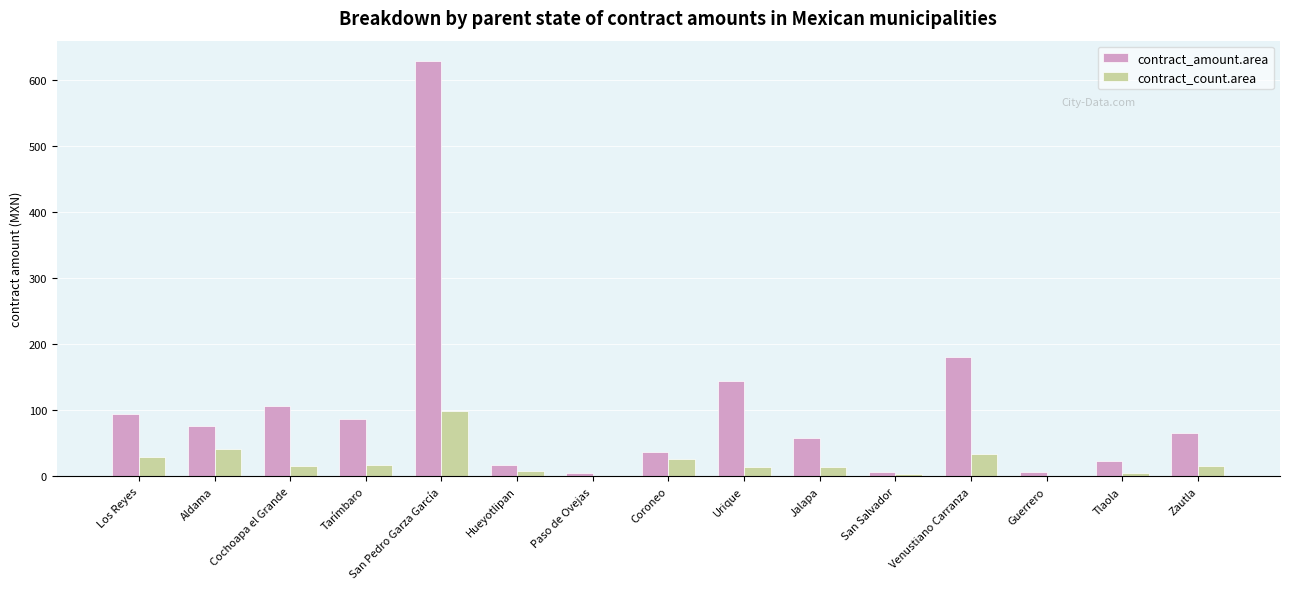

What is the total value across all series at Tarímbaro?

105.8